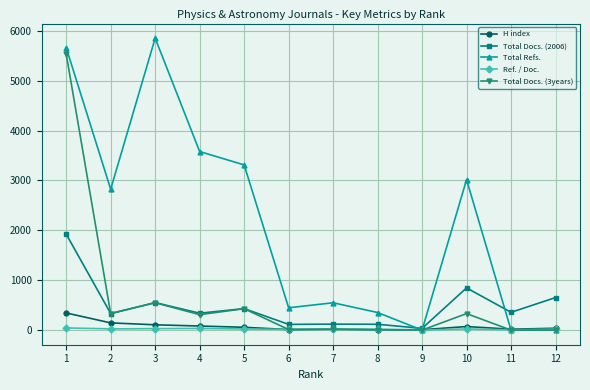

List the series in order of their peak value, lowest first.

Ref. / Doc., H index, Total Docs. (2006), Total Docs. (3years), Total Refs.